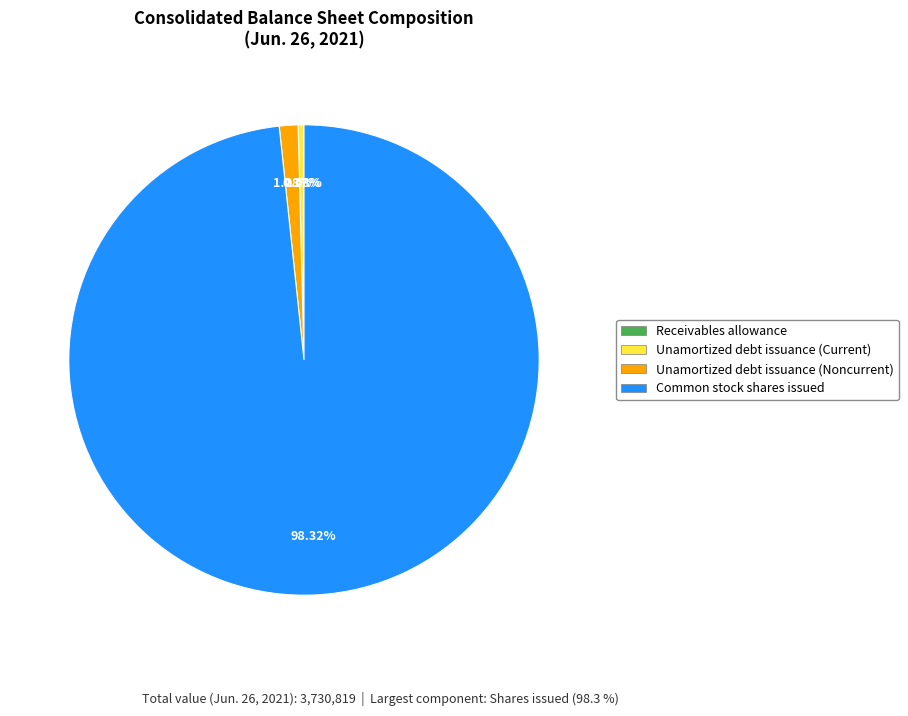

Which category has the biggest portion of the pie?

Common stock shares issued